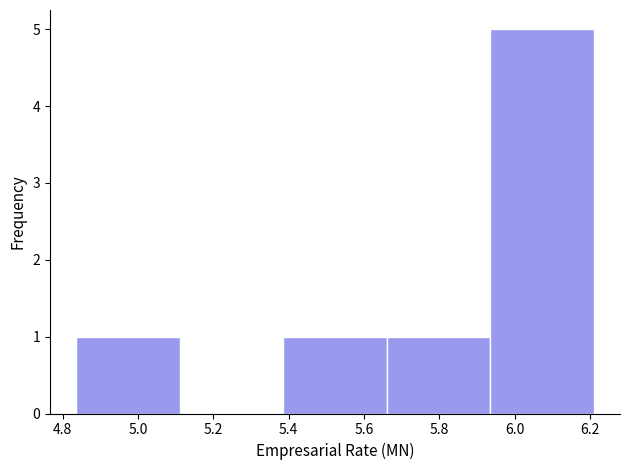

Reading left to right, transcribe this chart: for each bar, give the range it covers on the x-axis and its height. Neither the bar edges nor the heights are printed on the chart, so give them approximately, as read against the axes.

4.84 to 5.12: 1
5.12 to 5.38: 0
5.38 to 5.66: 1
5.66 to 5.94: 1
5.94 to 6.22: 5